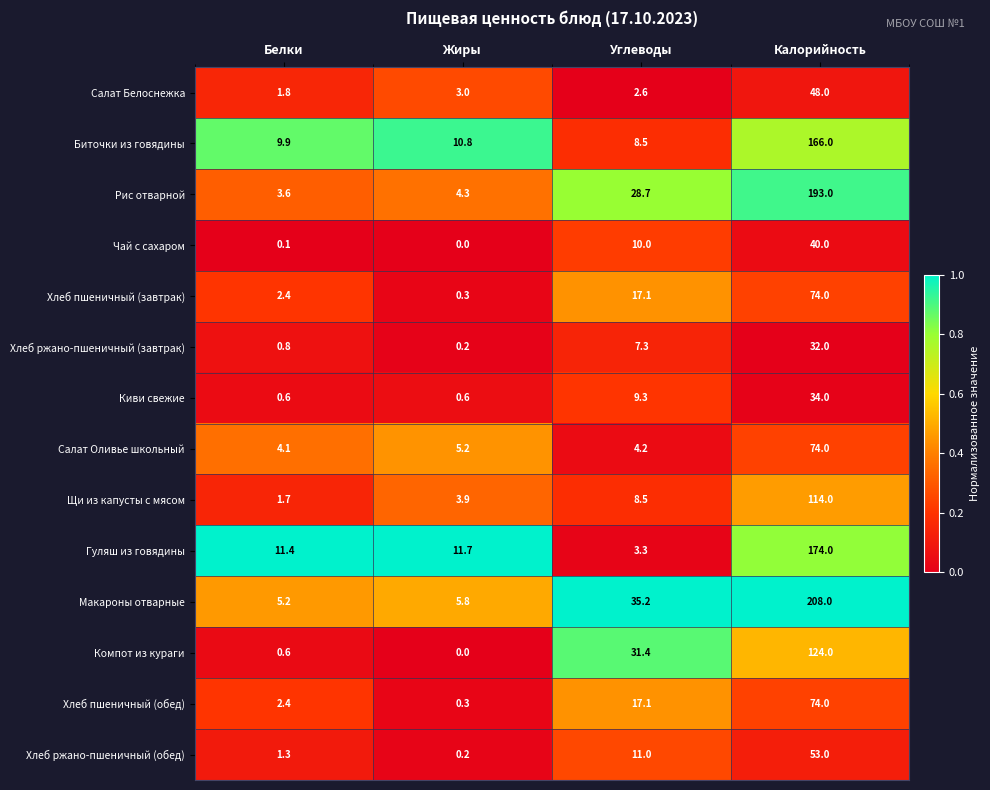

At which category is the sum across all series the highest?

Калорийность